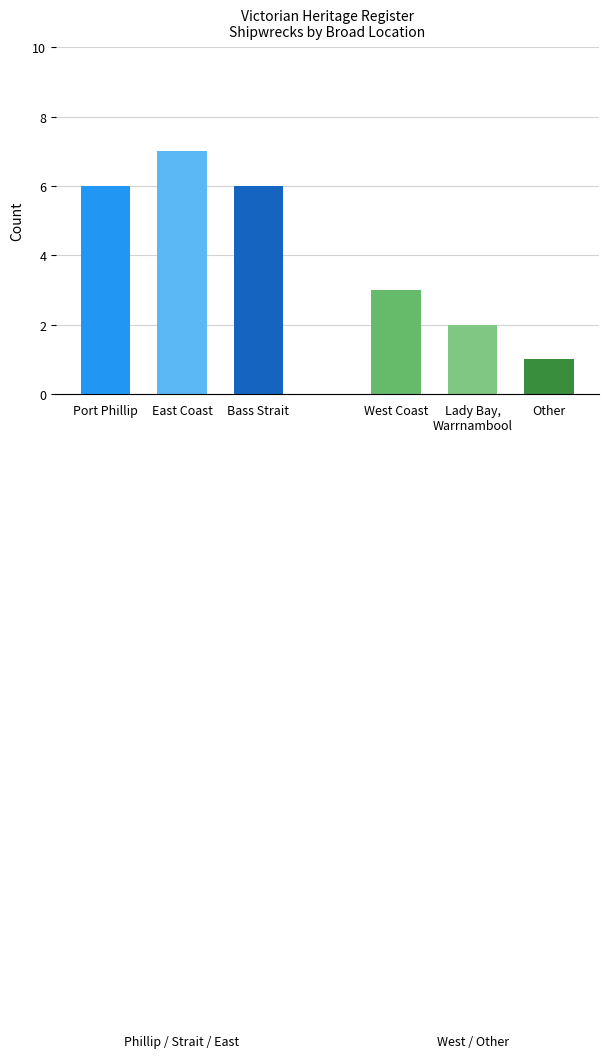

List the labels in order of value, smallest first.

Other, Lady Bay / Warrnambool, West Coast, Port Phillip, Bass Strait, East Coast